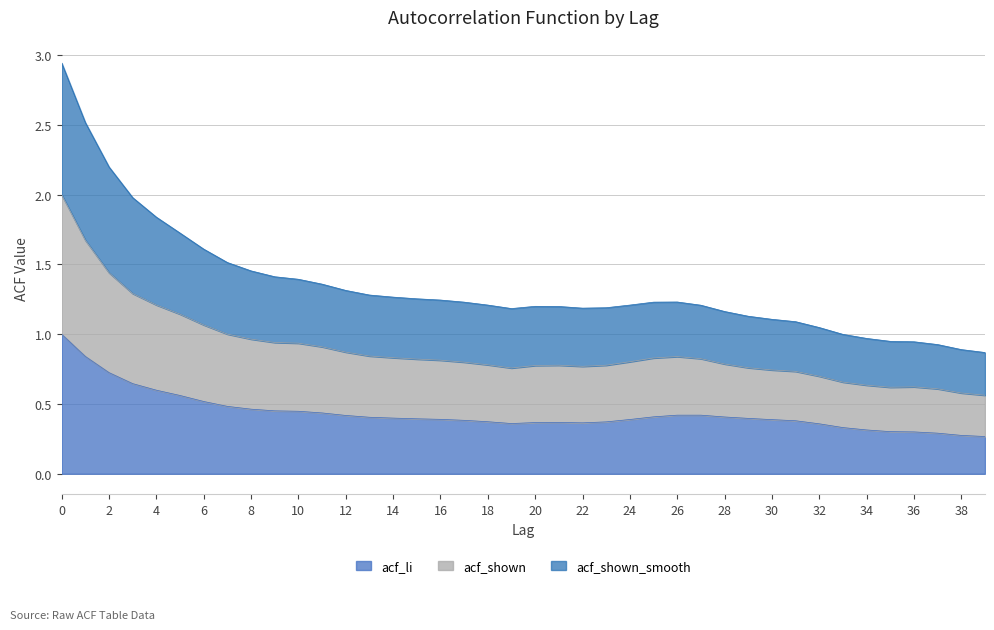

What is the greatest value displayed?

2.9